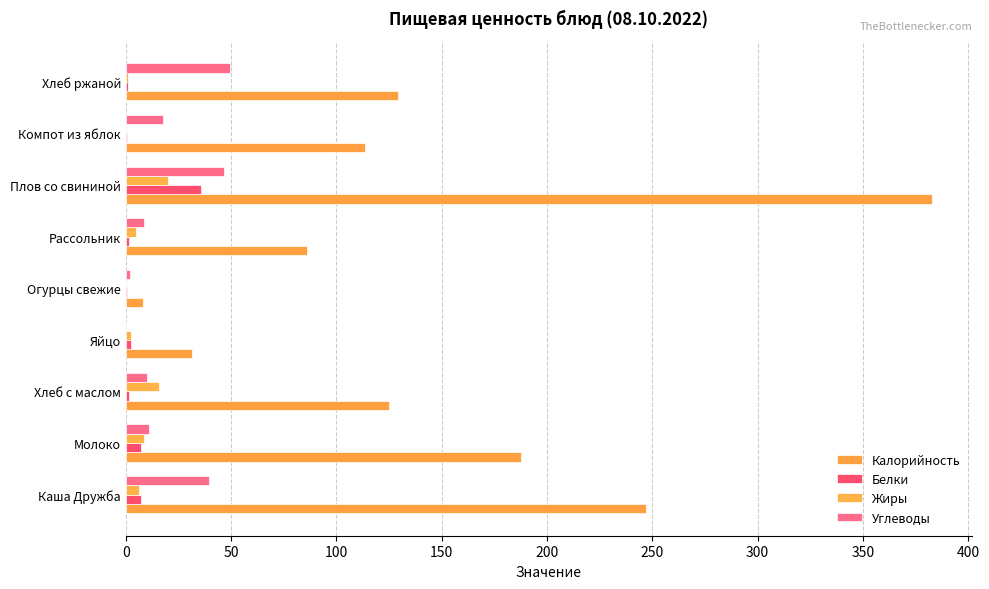

Which series has the widest spread of values?

Калорийность